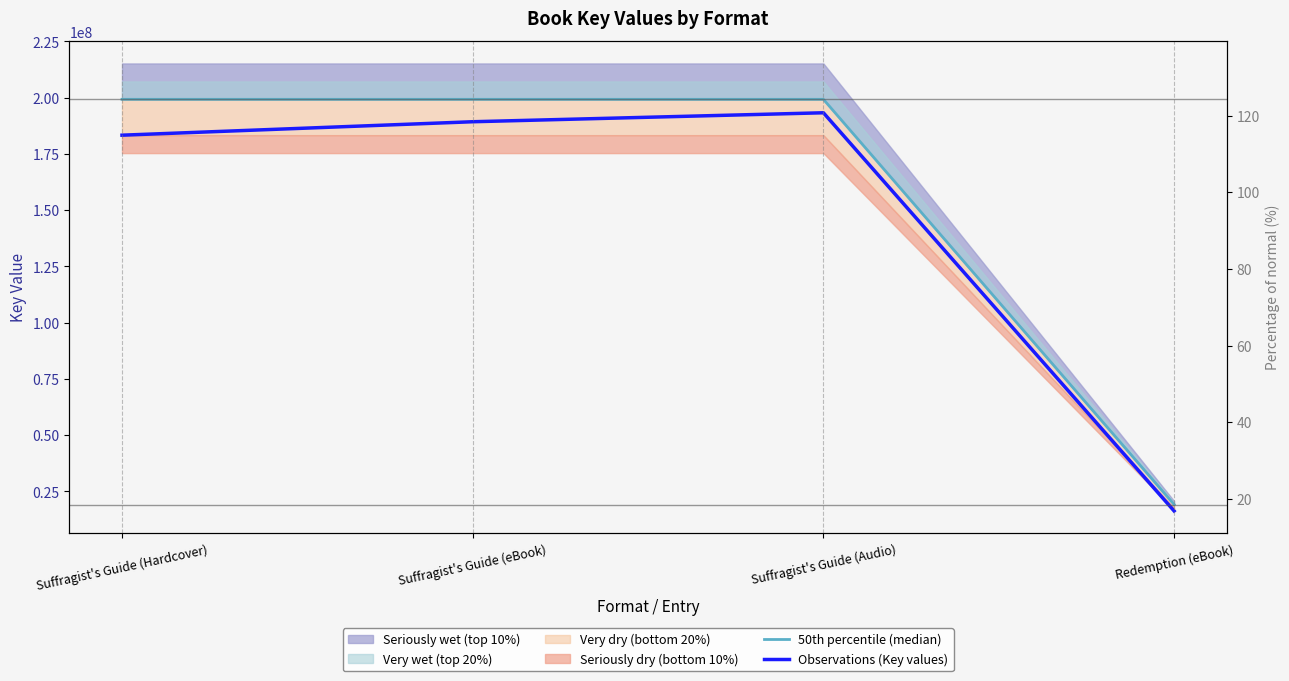

True or false: 50th percentile (median) and Observations (Key values) cross at least once.

False